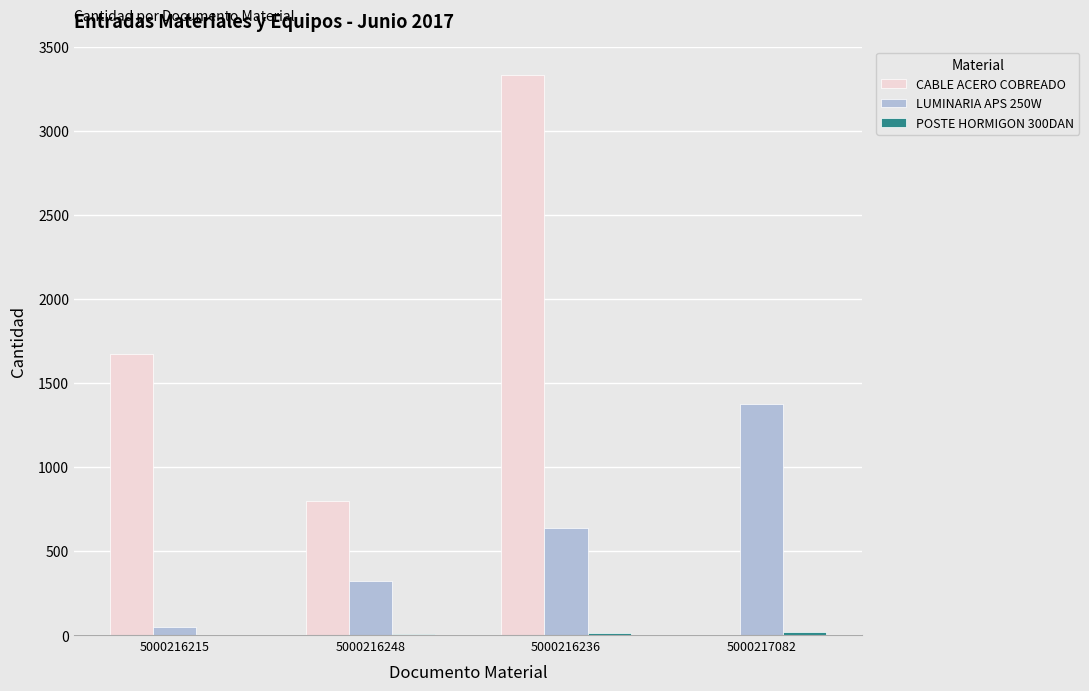

At which category does the chart reach its peak across all series?

5000216236